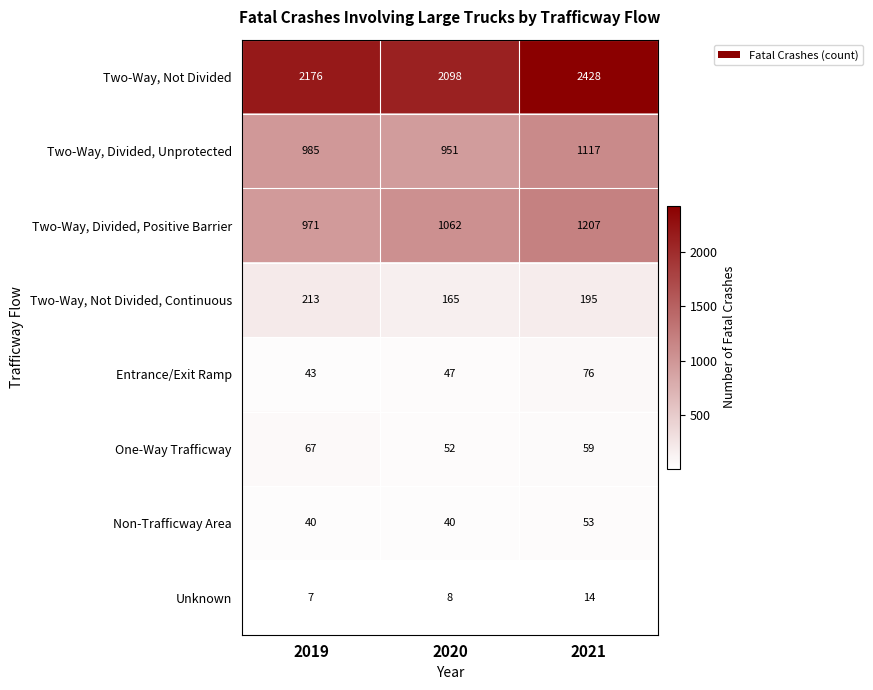

At how many categories does at least one series exceed 1700?

3